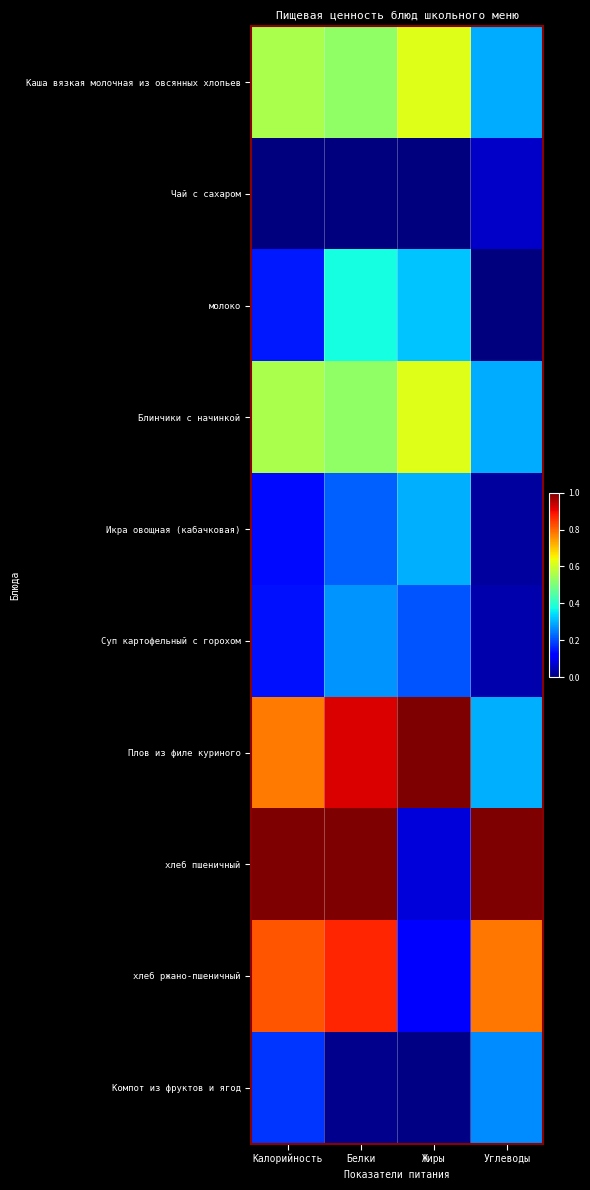

How many distinct data groups are displayed?

10